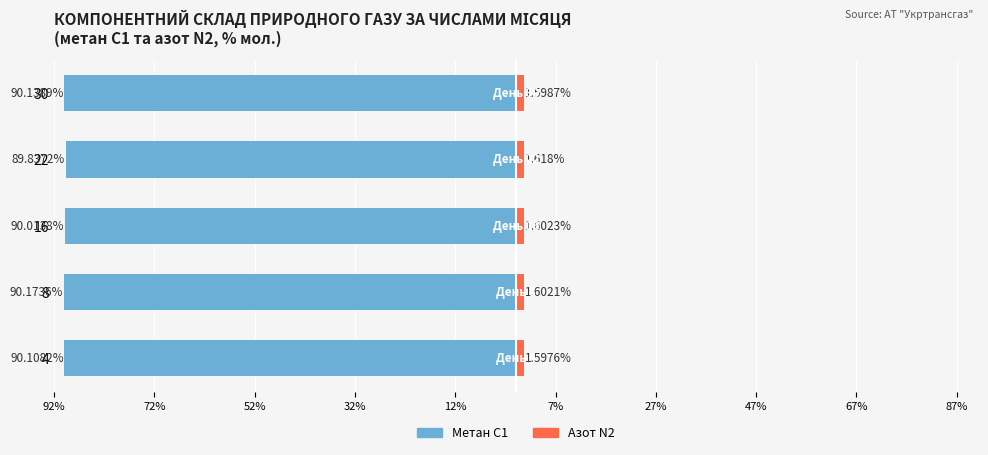

What position from the left is 52%?

3